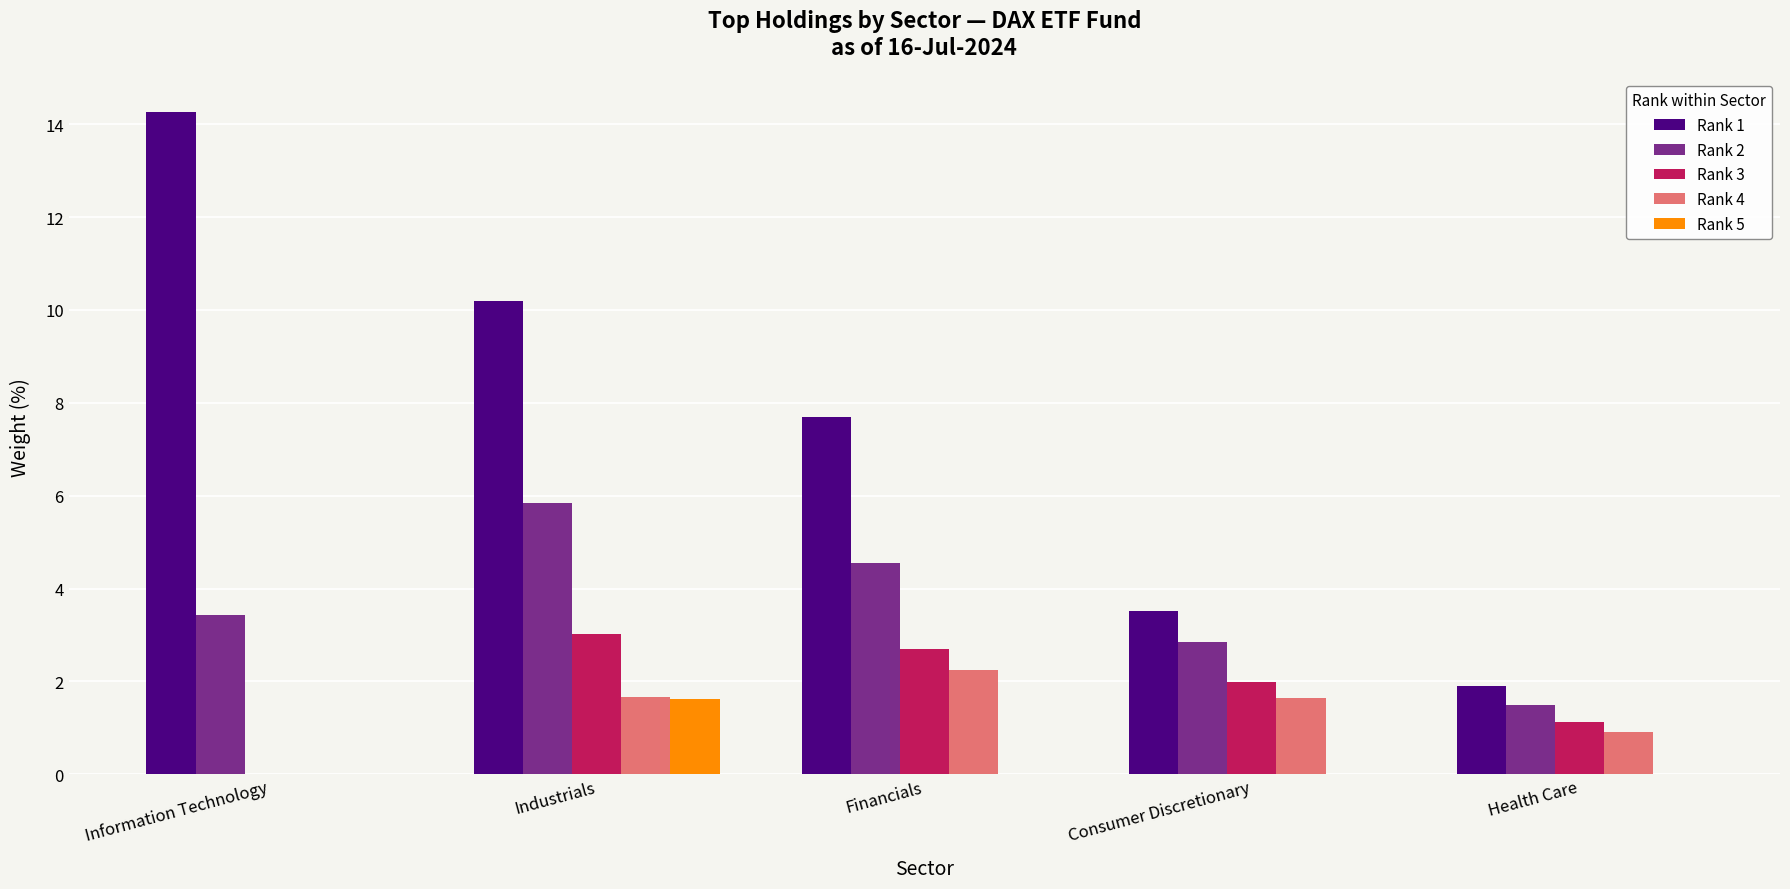

Count the number of categories in the chart.

5